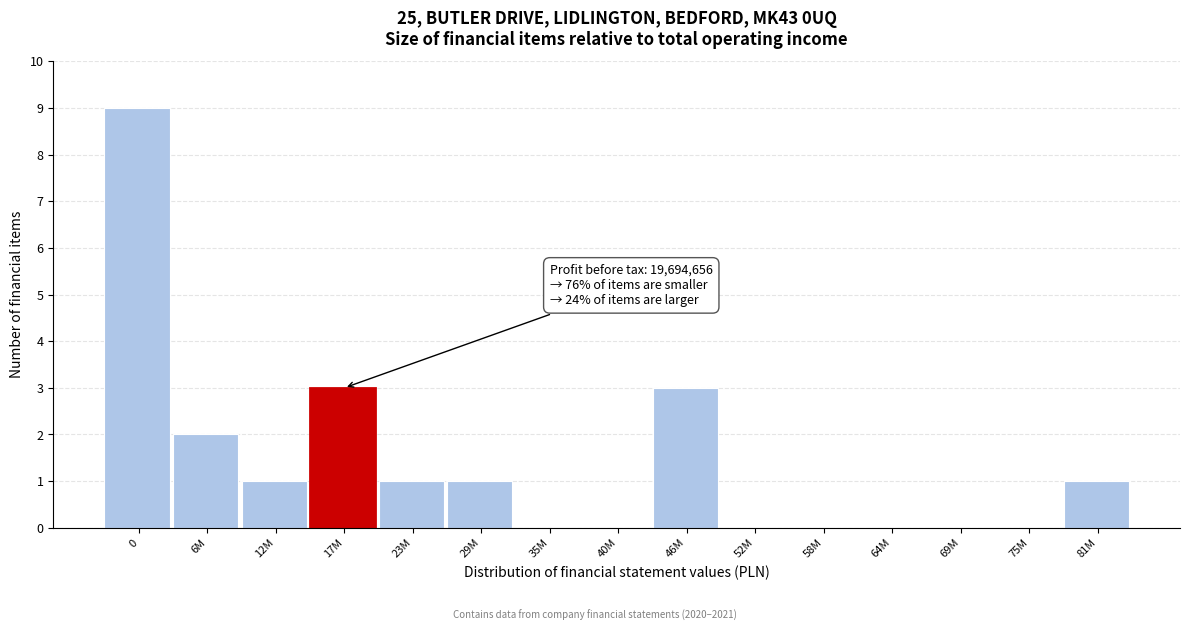

Reading left to right, what are all the values shown in this chart?

0=9	6M=2	12M=1	17M=3	23M=1	29M=1	35M=0	40M=0	46M=3	52M=0	58M=0	64M=0	69M=0	75M=0	81M=1